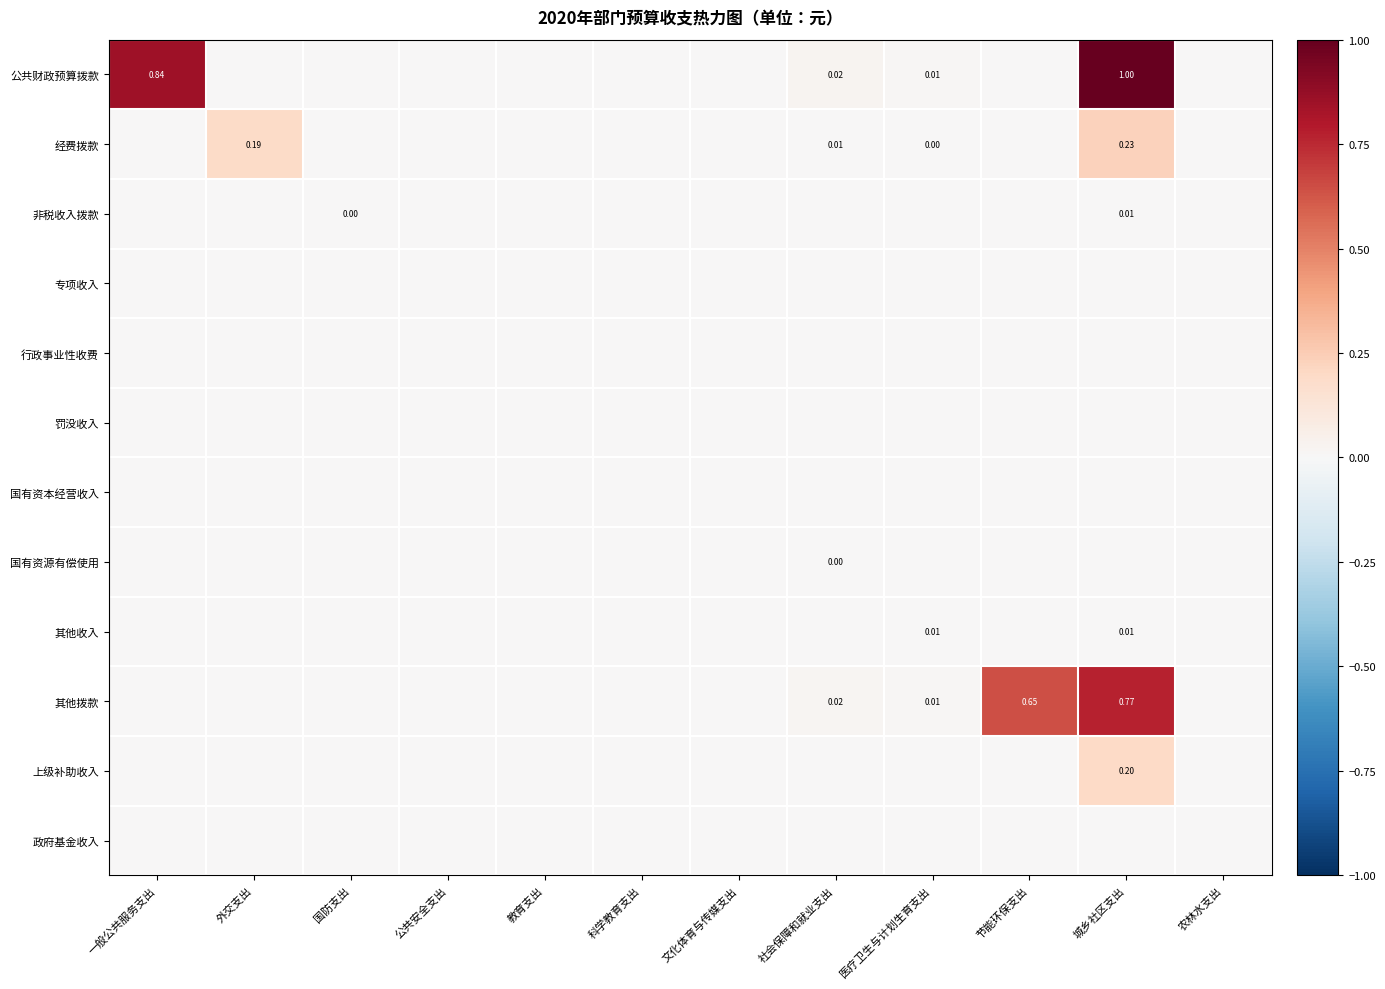

Rank the categories by 政府基金收入 value from highest to lowest.

一般公共服务支出, 外交支出, 国防支出, 公共安全支出, 教育支出, 科学教育支出, 文化体育与传媒支出, 社会保障和就业支出, 医疗卫生与计划生育支出, 节能环保支出, 城乡社区支出, 农林水支出